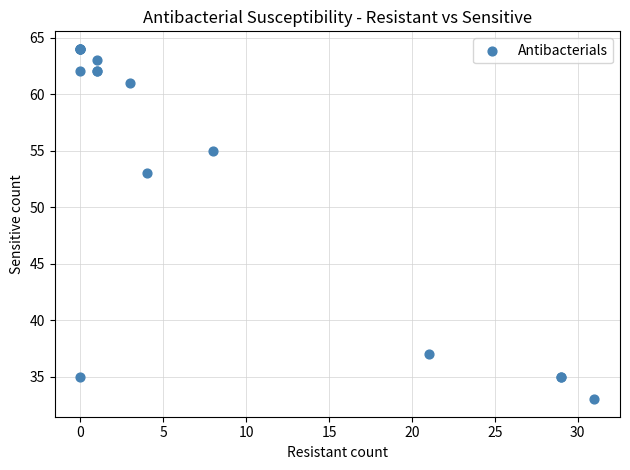

What Y value in the scatter plot is closest to 48?

53